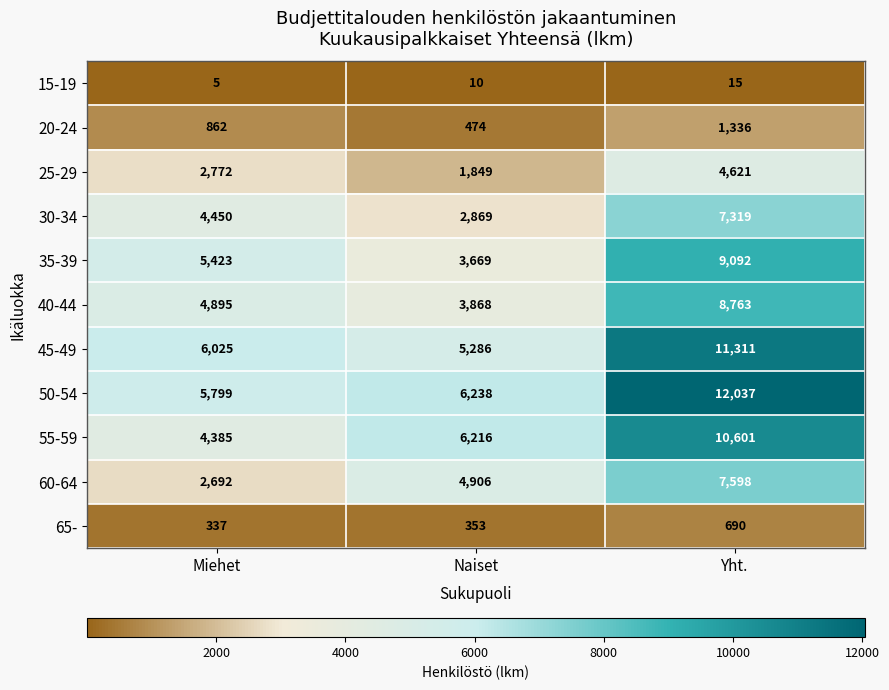

At which label is 55-59 closest to 7493?

Naiset